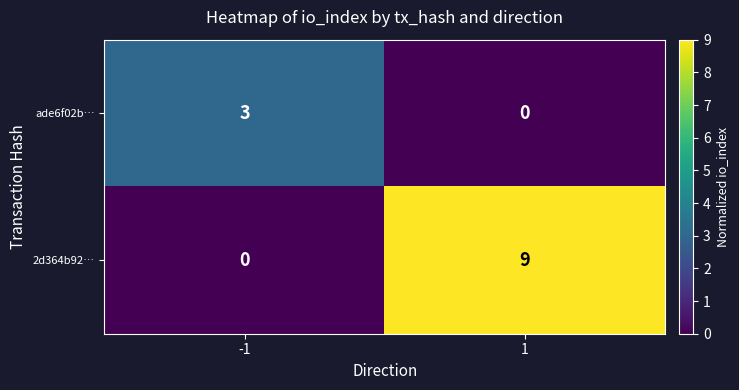

Which series has the largest total across all categories?

2d364b92…